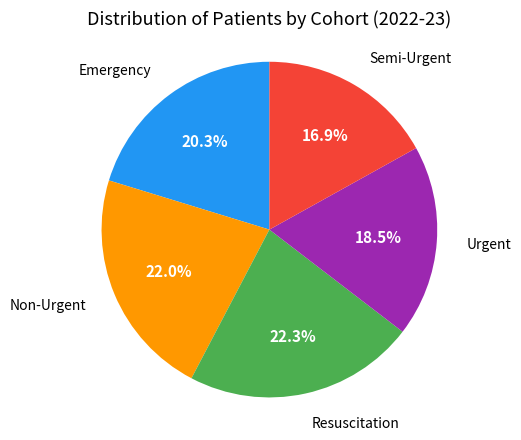

What is the ratio of the value at Urgent to the value at Resuscitation?

0.8